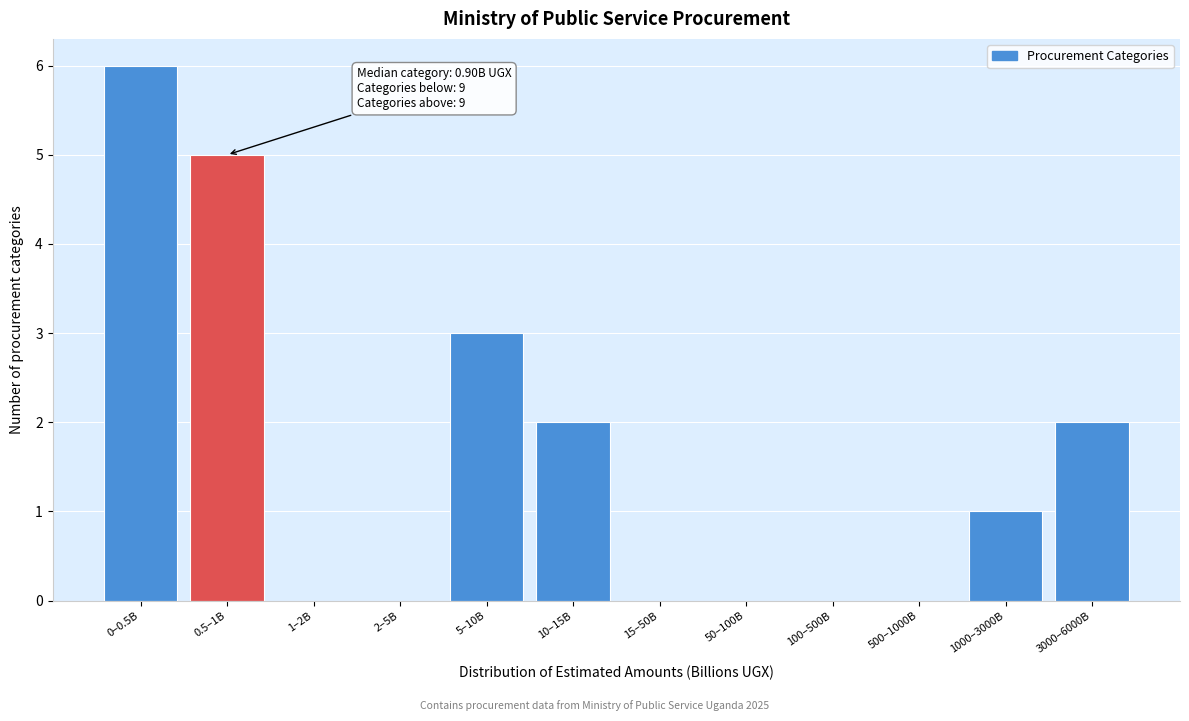

Reading right to left, what are all the values shown in this chart?

3000–6000B=2	1000–3000B=1	500–1000B=0	100–500B=0	50–100B=0	15–50B=0	10–15B=2	5–10B=3	2–5B=0	1–2B=0	0.5–1B=5	0–0.5B=6